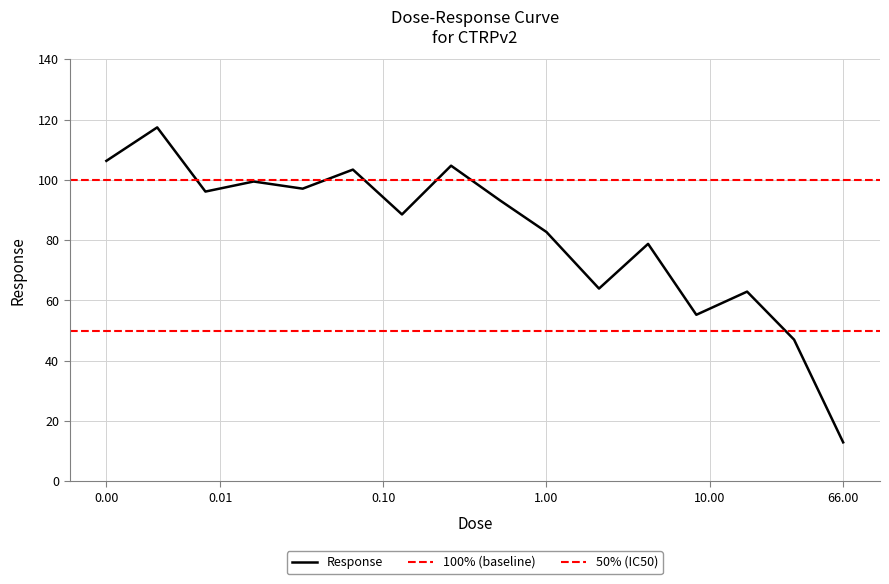

Rank the categories by value from highest to lowest.

0.0041, 0.002, 0.26, 0.065, 0.016, 0.032, 0.0081, 0.52, 0.13, 1.0, 4.2, 2.1, 17.0, 8.3, 33.0, 66.0